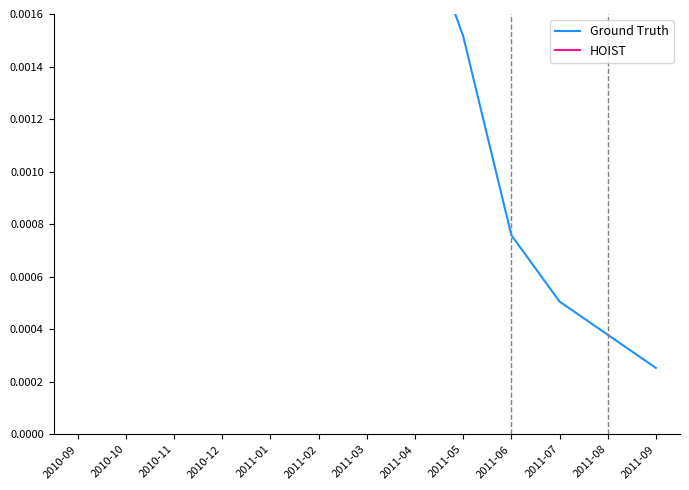

How many interior local peaks does the HOIST series have?

3